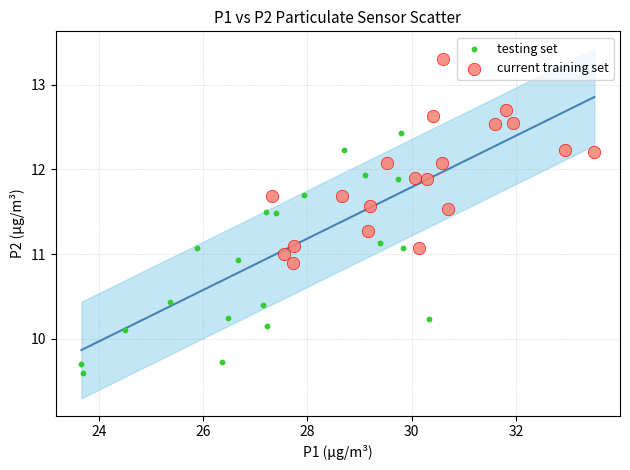

Which series has the widest spread of Y values?

testing set